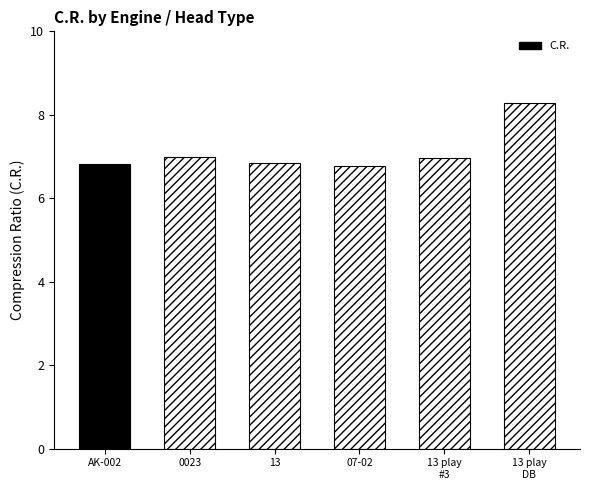

What is the minimum value shown in the chart?

6.8